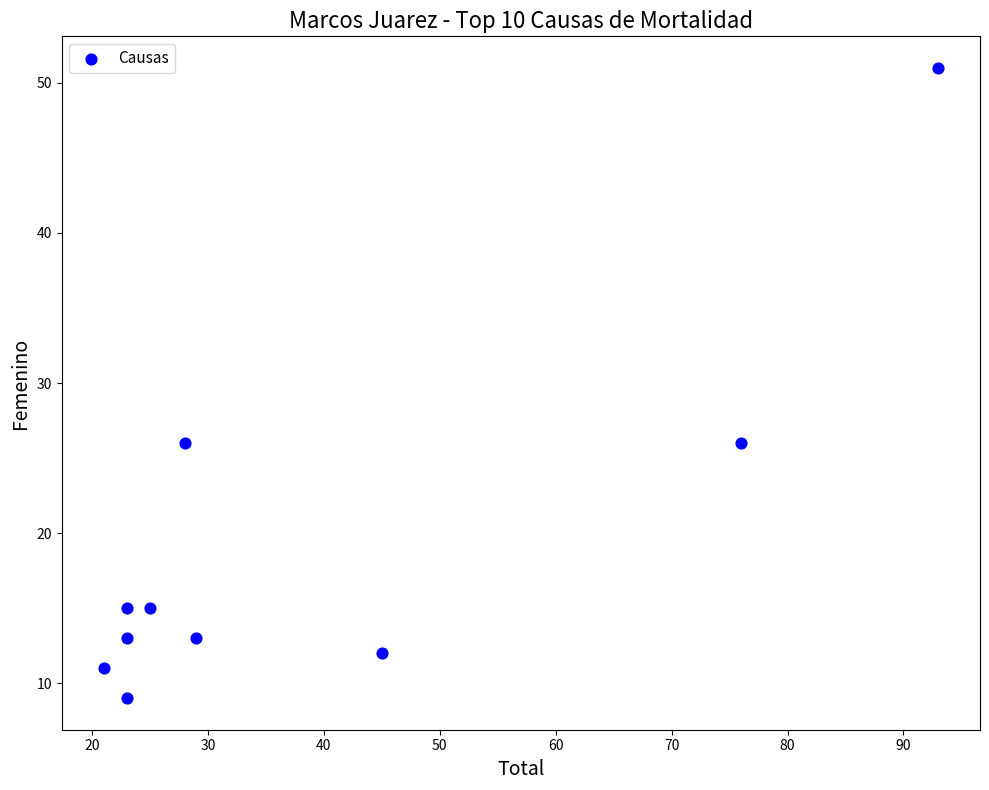

What is the range of X values (max minus min)?

72